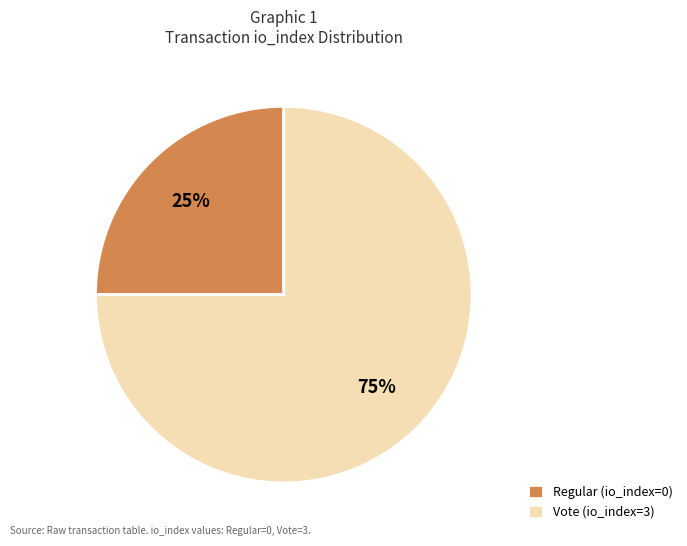

Count the number of slices in the pie.

2